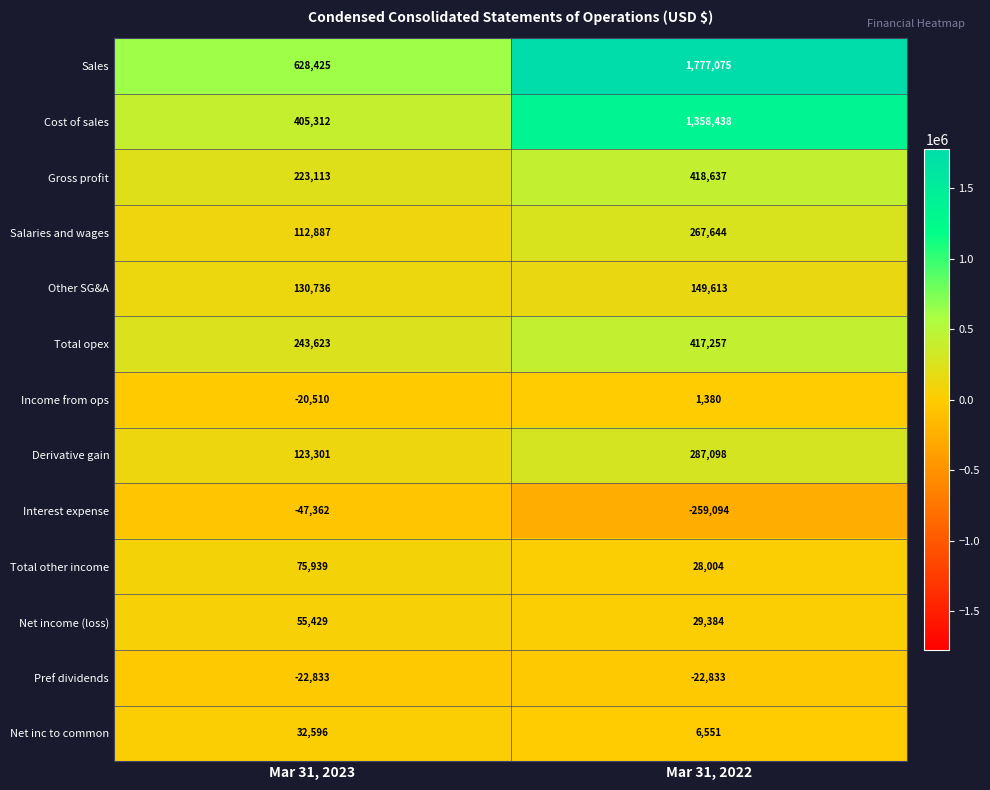

What is the difference between the highest and lowest values at Mar 31, 2023?

675787